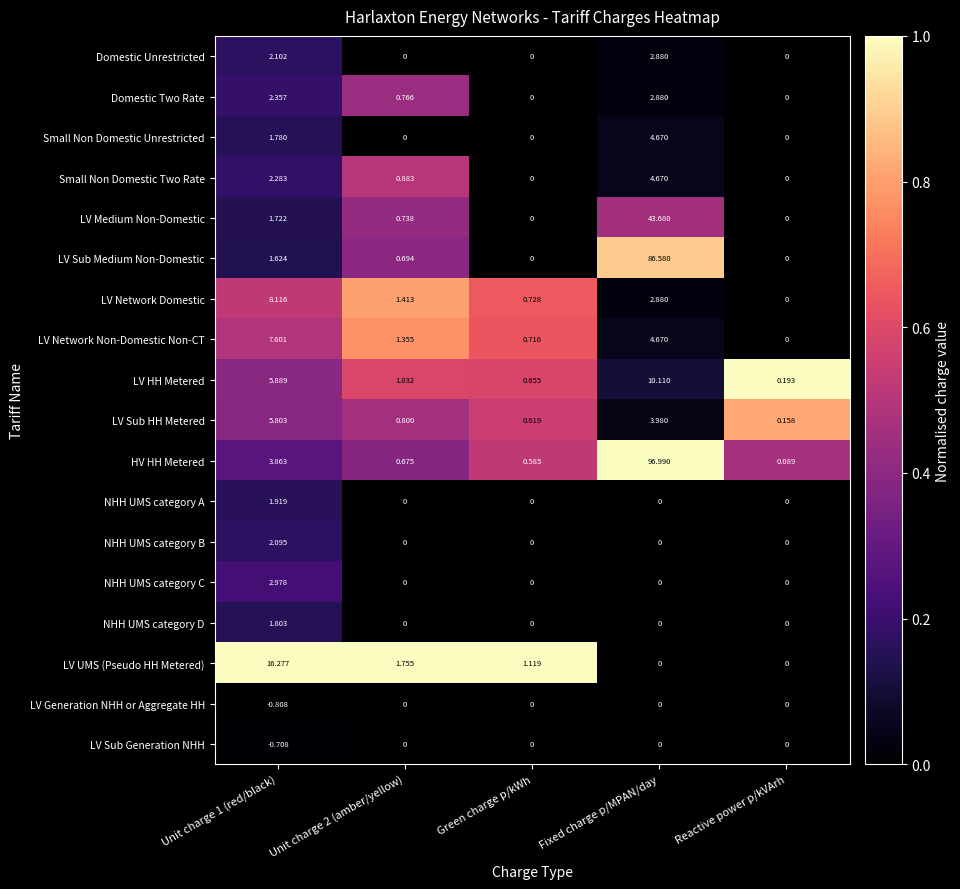

Which series has the widest spread of values?

HV HH Metered